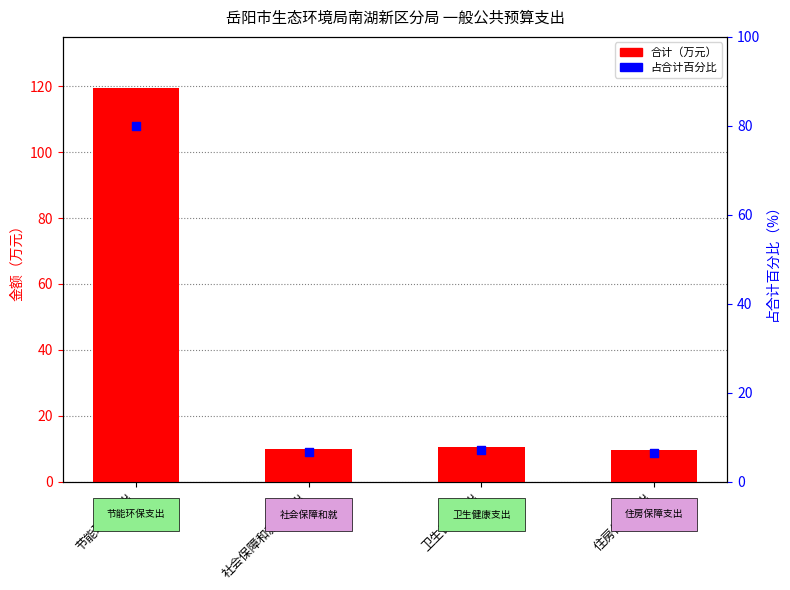

What is the total value across all series at 卫生健康支出?

17.7